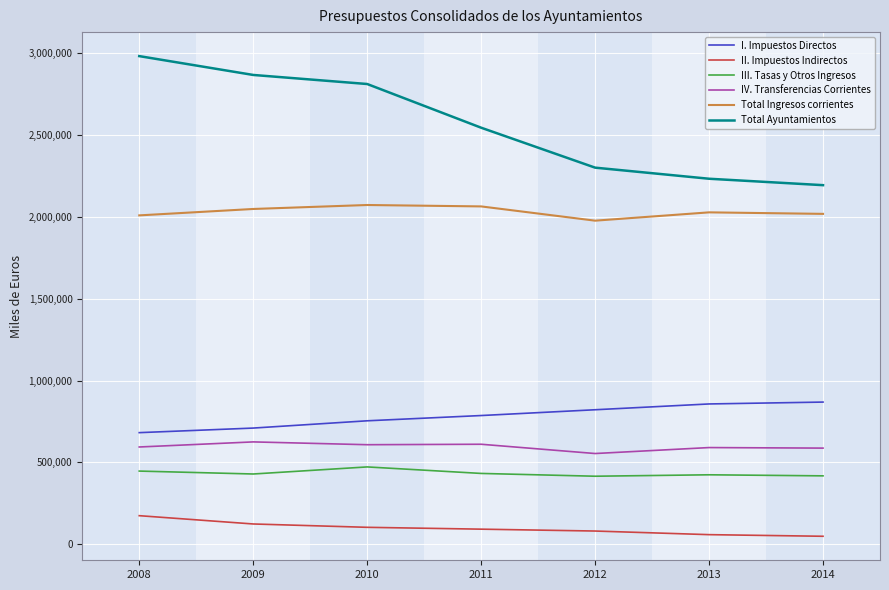

What is the difference between the second highest and minimum values in the III. Tasas y Otros Ingresos series?

31445